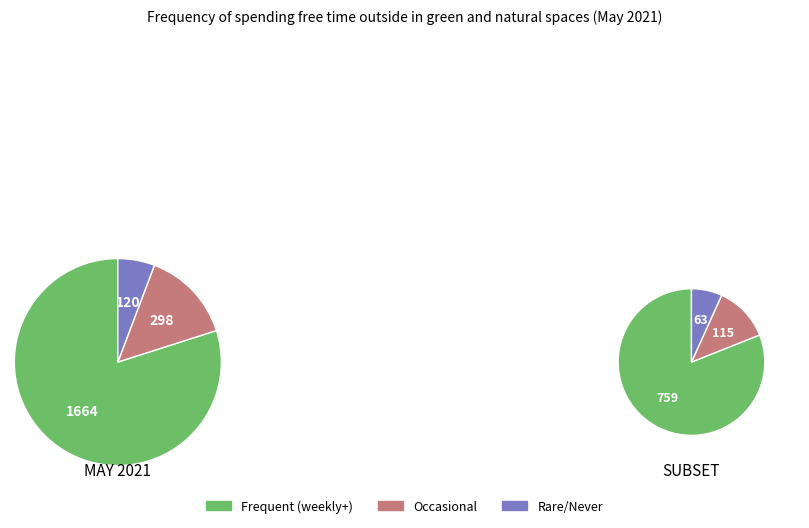

Does Less often account for over 50% of the chart?

No